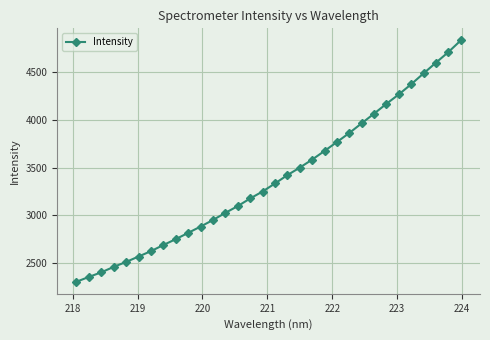

What is the difference between the maximum and minimum values?

2524.4